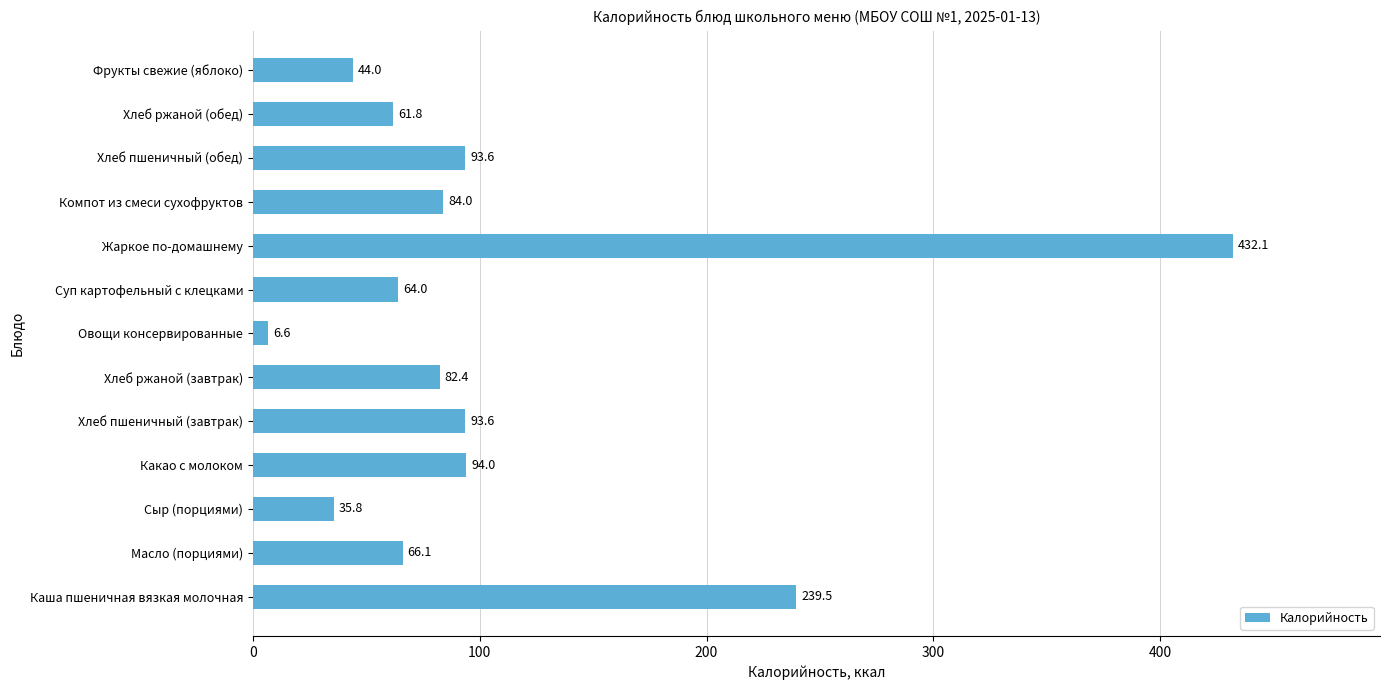

What is the ratio of the value at Какао с молоком to the value at Масло (порциями)?

1.4